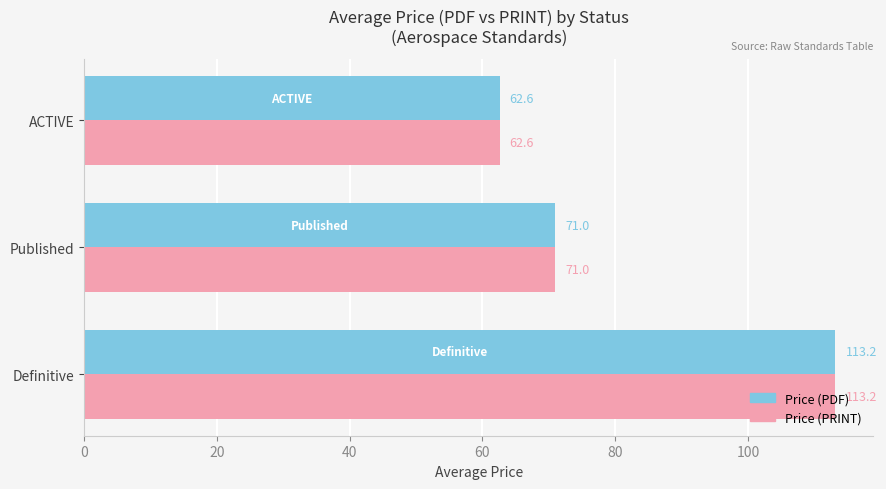

What is the total value across all series at ACTIVE?

125.2